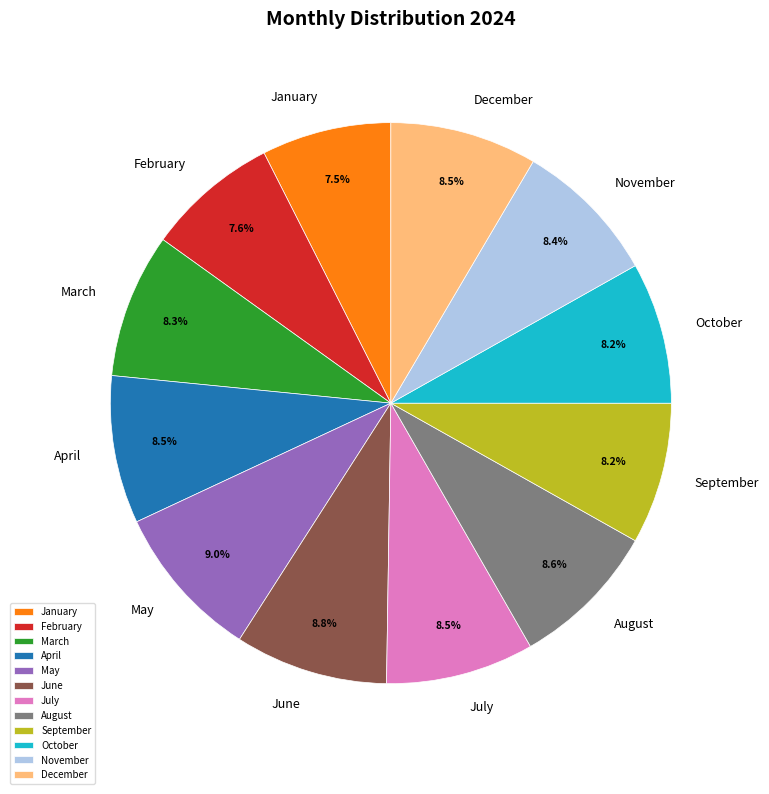

Which has a higher value, February or April?

April